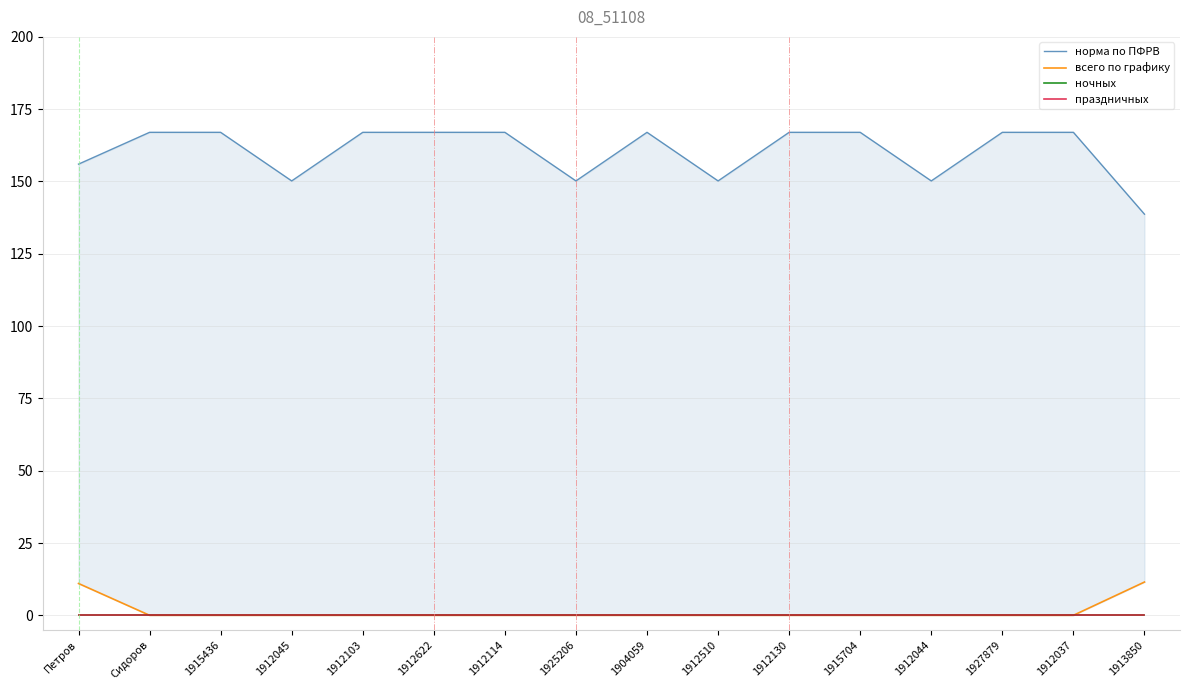

True or false: ночных and норма по ПФРВ intersect in this chart.

False